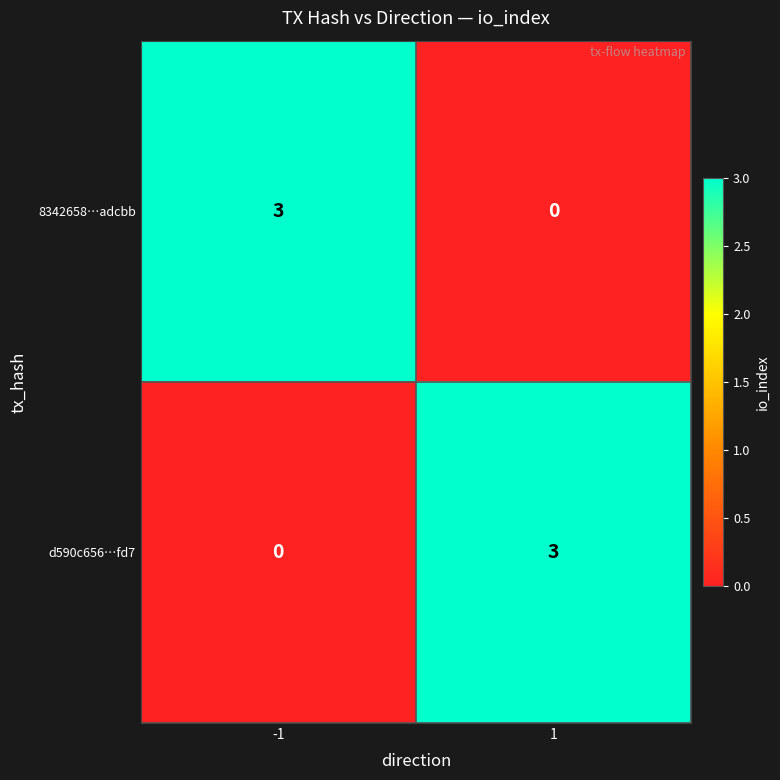

At how many categories does at least one series exceed 0?

2